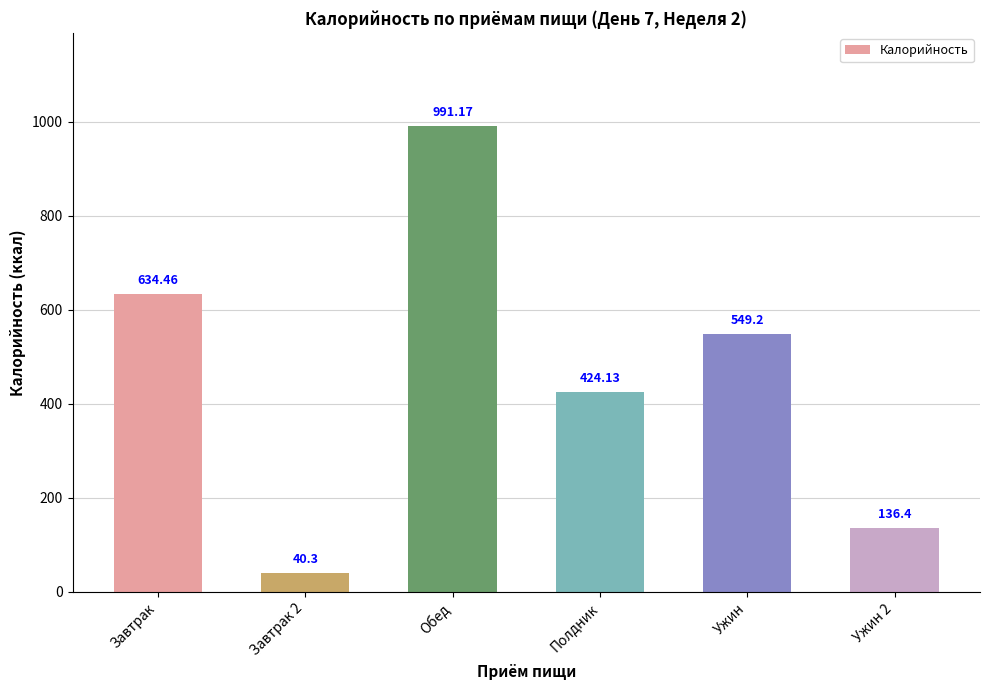

What is the value of the 1st bar from the left?

634.5